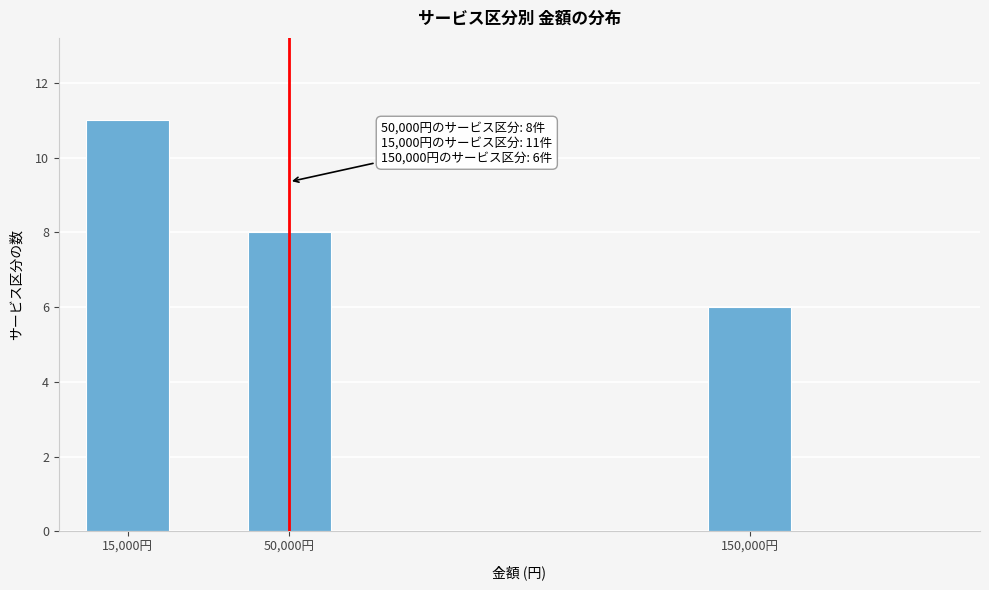

Reading left to right, transcribe all the data shown in this chart.

15,000円=11	50,000円=8	150,000円=6